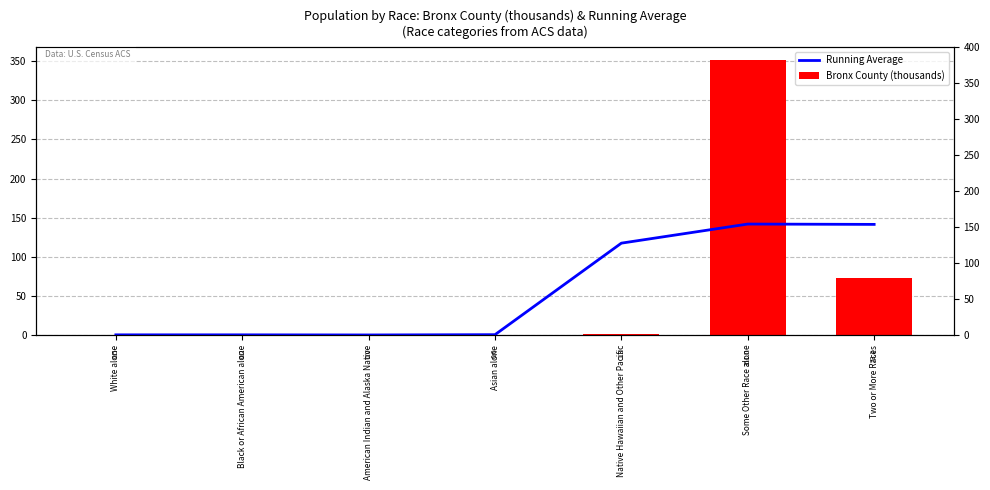

How many groups of bars are there?

7